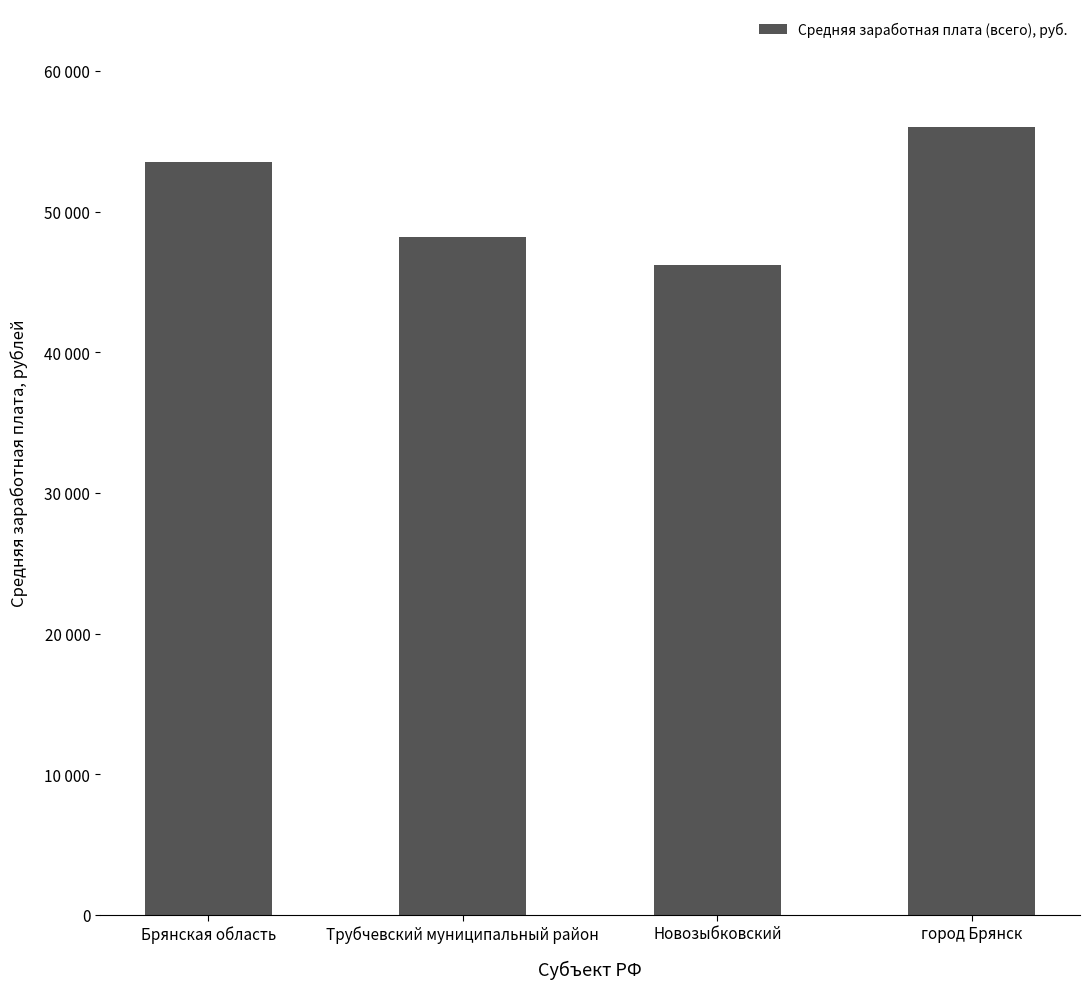

The chart shows a value of 95479.8 at город Брянск. True or false?

False